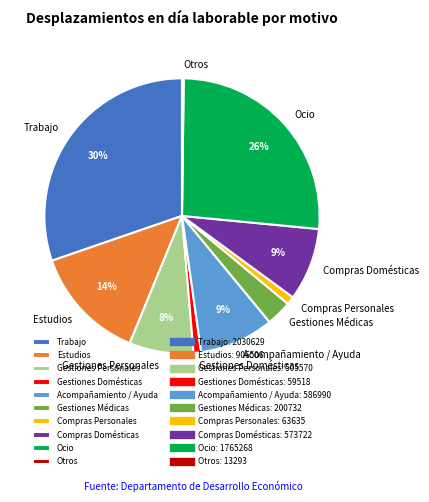

To the nearest percent, what is the difference between the Gestiones Personales and Compras Personales slice percentages?

7%